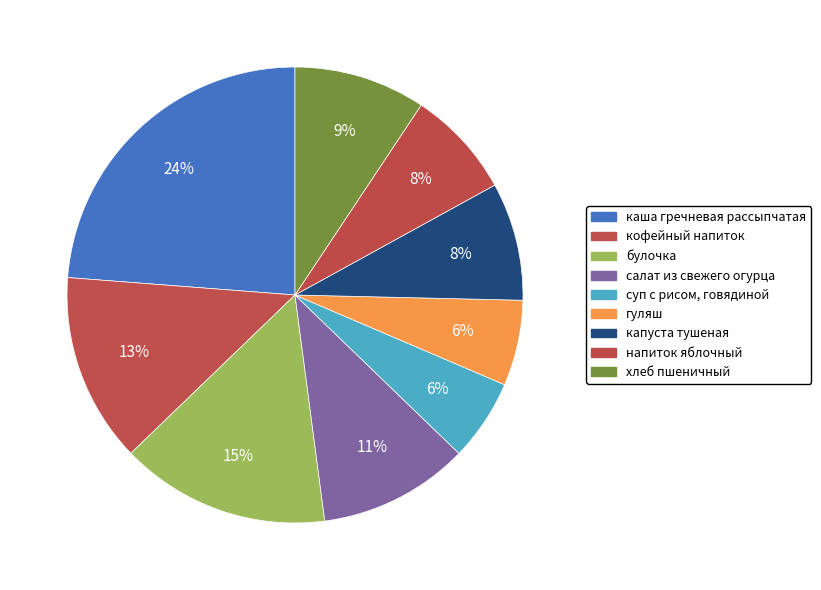

True or false: гуляш accounts for 6% of the total.

True